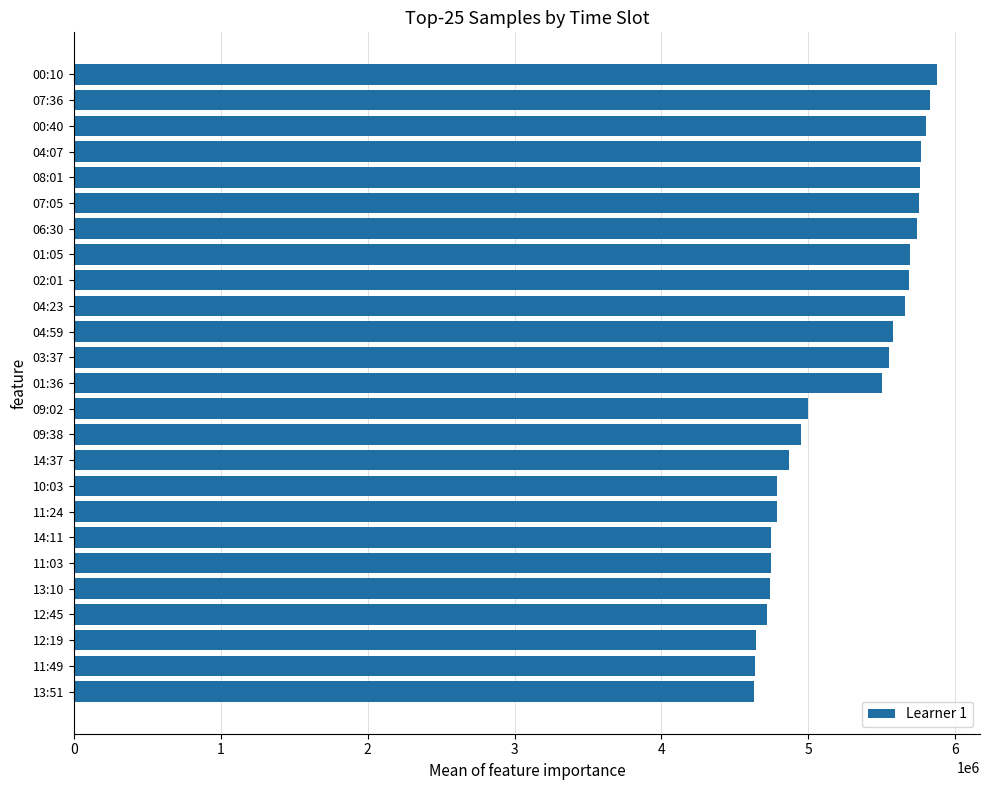

The value at 07:05 is 9045432. True or false?

False